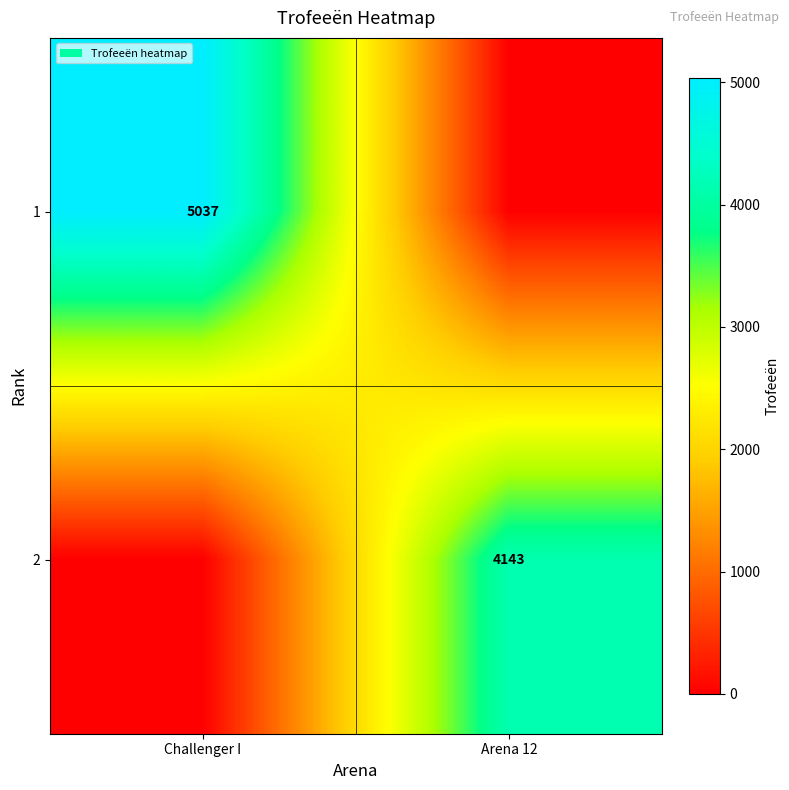

The value of 2 at Arena 12 is 1109. True or false?

False